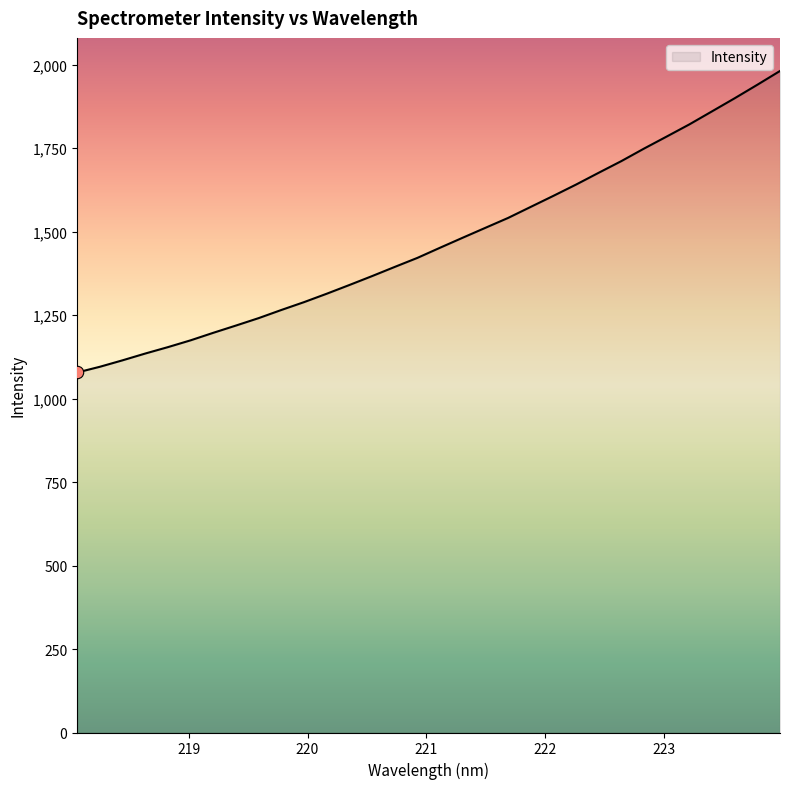

What is the maximum value shown in the chart?

1980.9